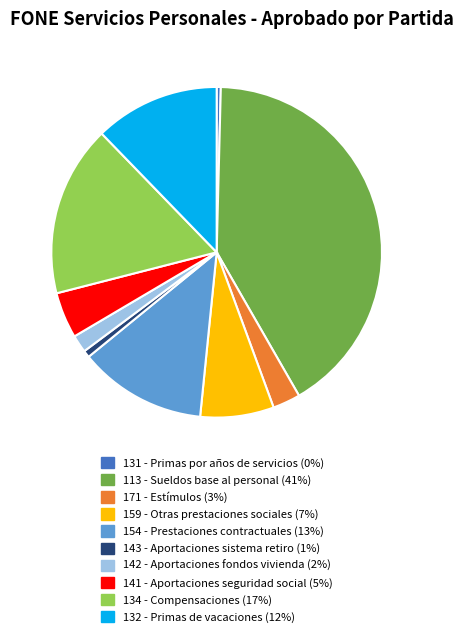

Does any single category account for the majority?

No